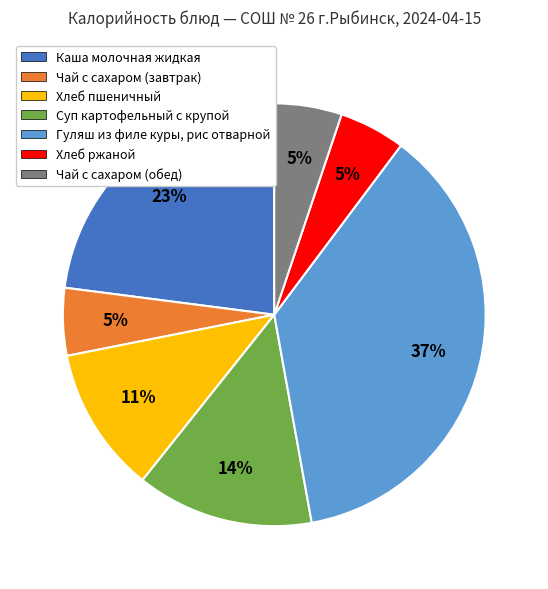

How many segments does this pie chart have?

7